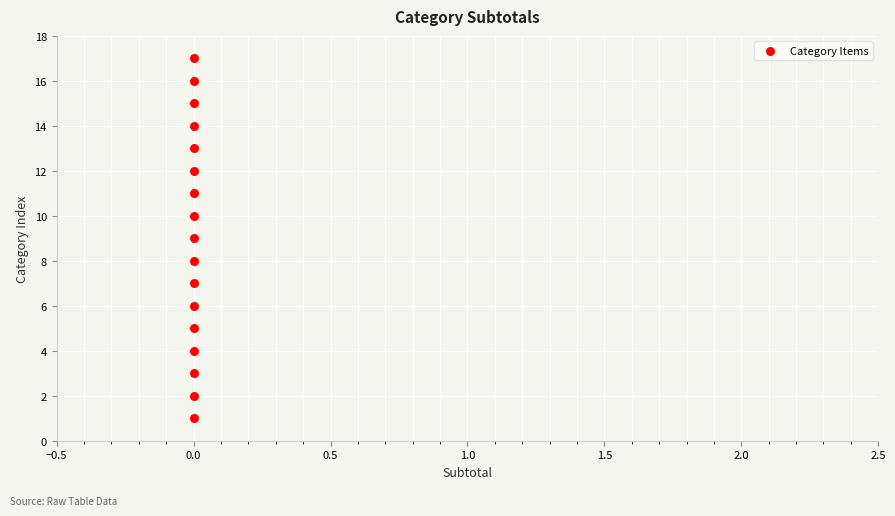

What is the range of Y values (max minus min)?

16